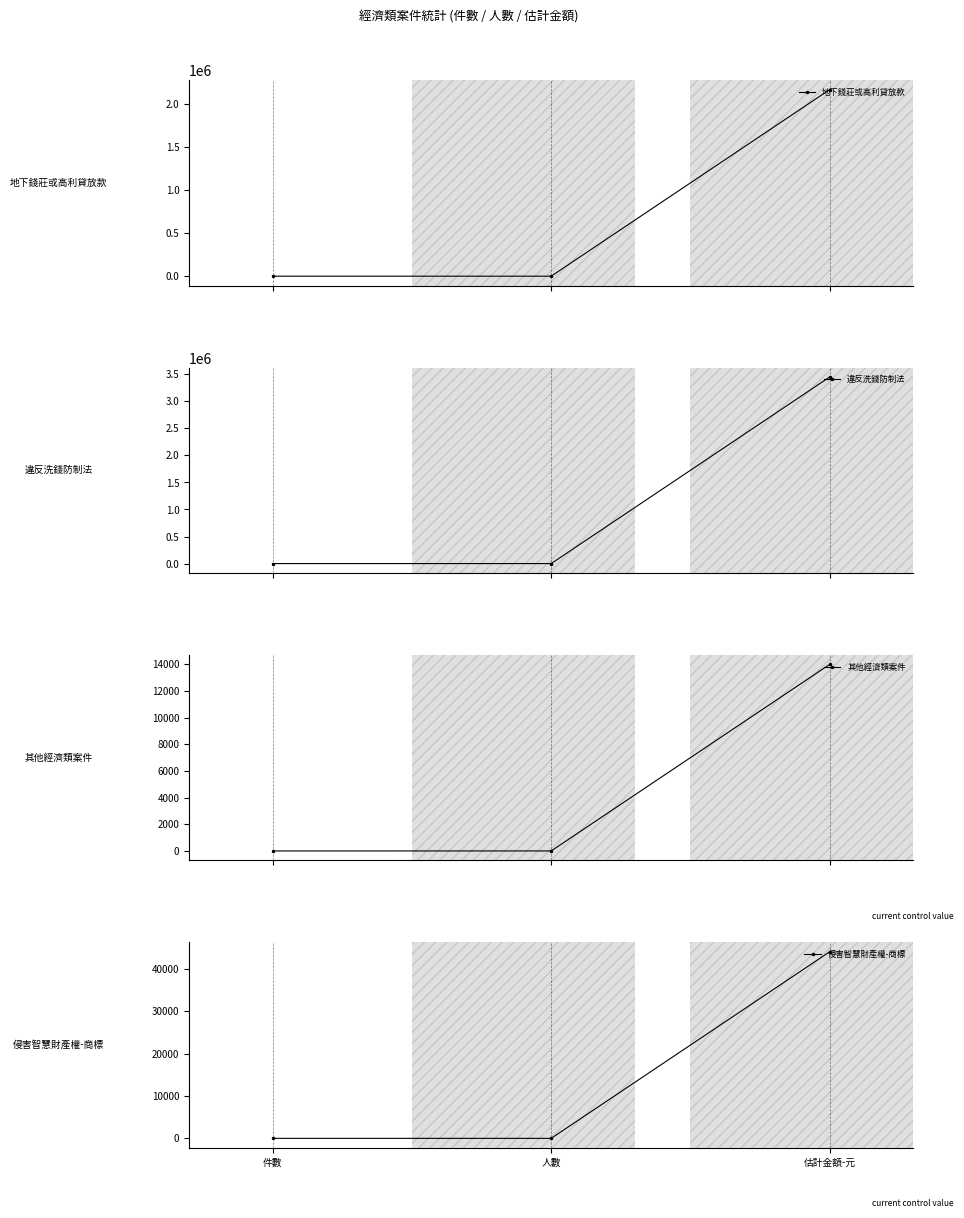

What are all the series names shown in the legend?

地下錢莊或高利貸放款, 違反洗錢防制法, 其他經濟類案件, 侵害智慧財產權-商標